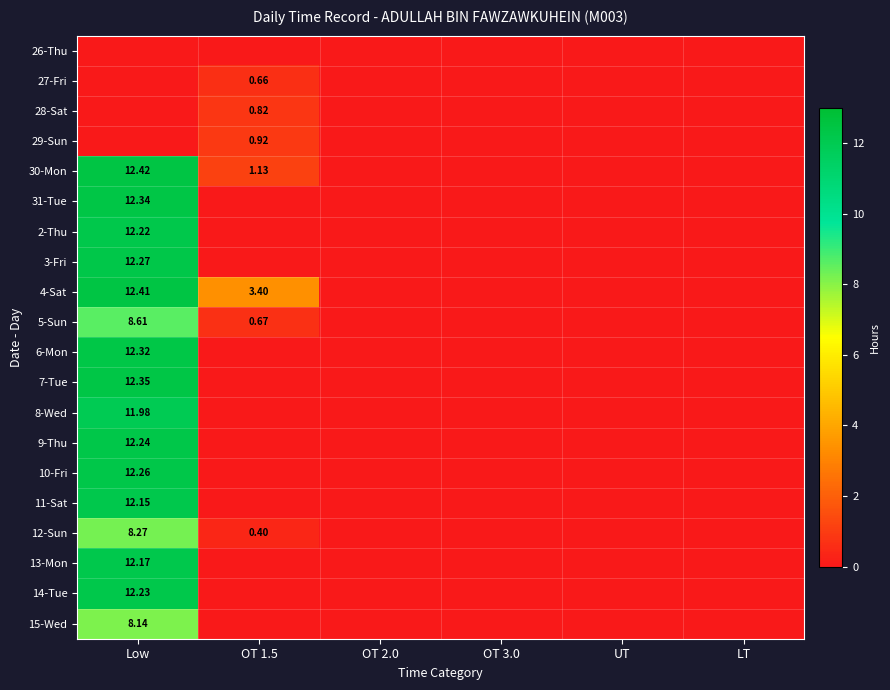

At which category is the sum across all series the highest?

Low